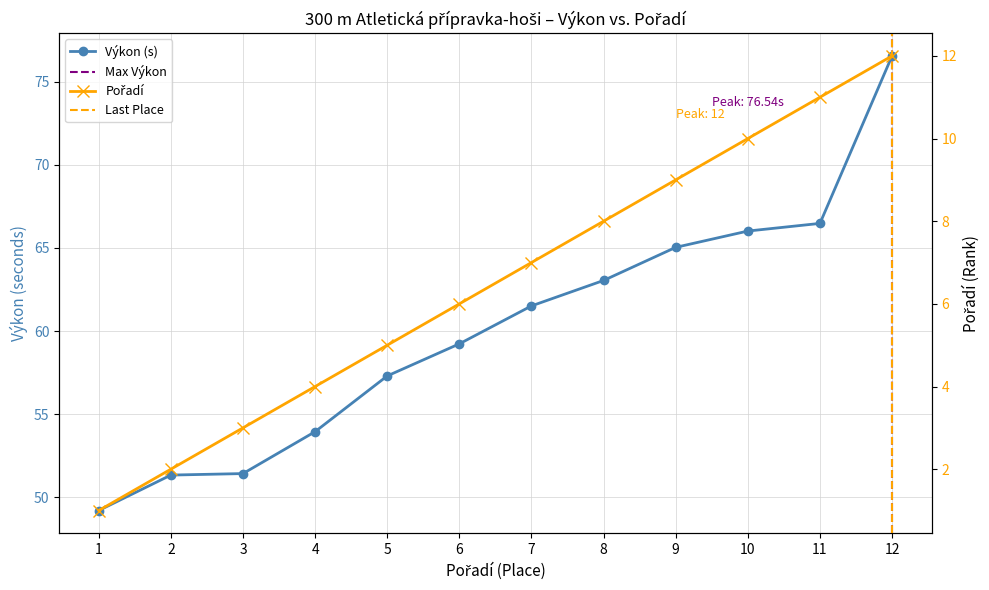

What is the difference between the maximum and minimum values in the Pořadí series?

11.0